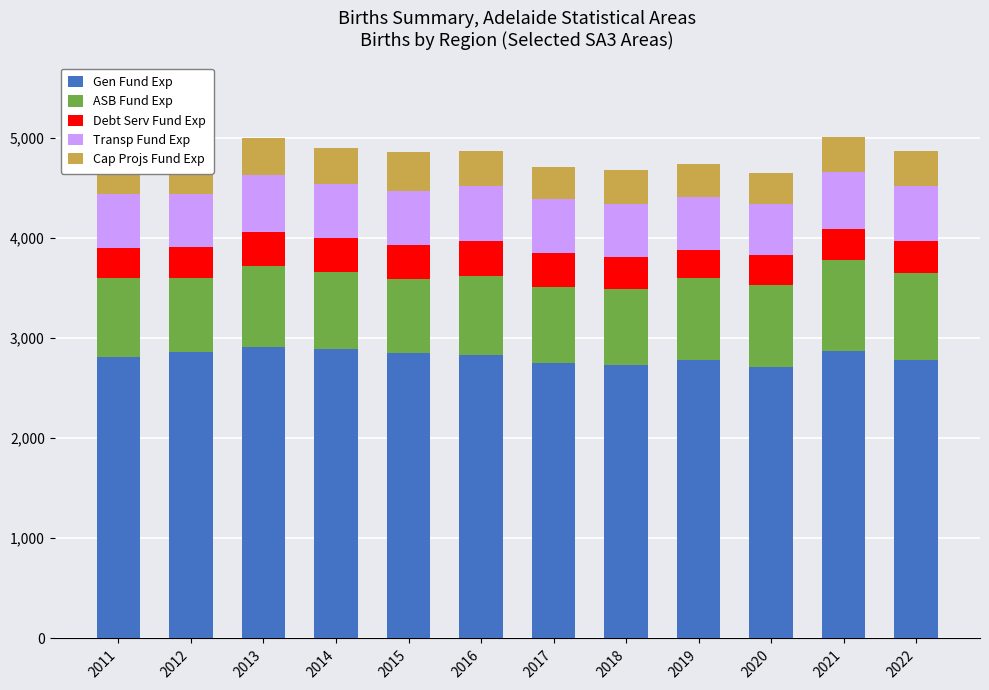

Reading left to right, transcribe all the data shown in this chart.

Gen Fund Exp: 2812	2856	2913	2888	2849	2829	2751	2731	2780	2708	2873	2776
ASB Fund Exp: 782	746	806	773	740	789	757	759	819	819	902	874
Debt Serv Fund Exp: 299	308	341	333	341	345	337	316	279	302	313	319
Transp Fund Exp: 546	528	565	546	541	549	538	534	524	506	573	549
Cap Projs Fund Exp: 372	400	366	360	383	350	327	338	330	307	340	343